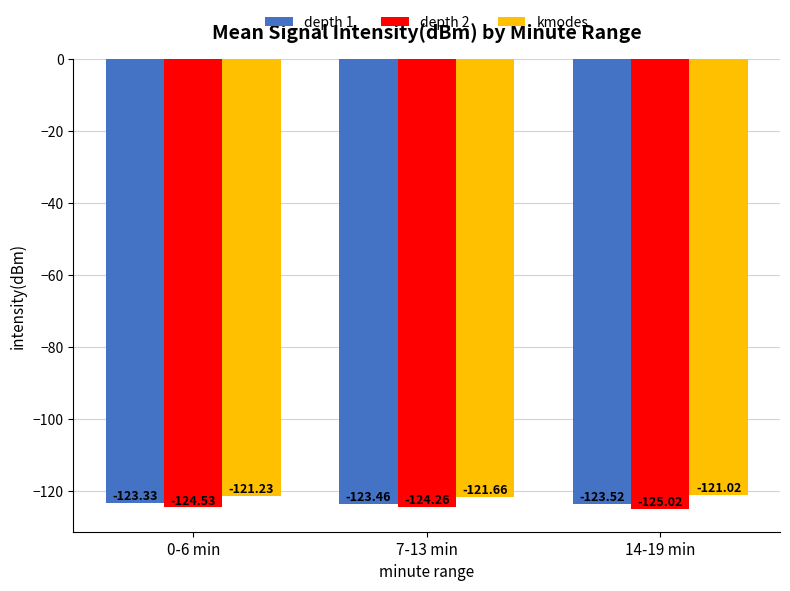

What is the label of the 2nd bar from the left?

7-13 min